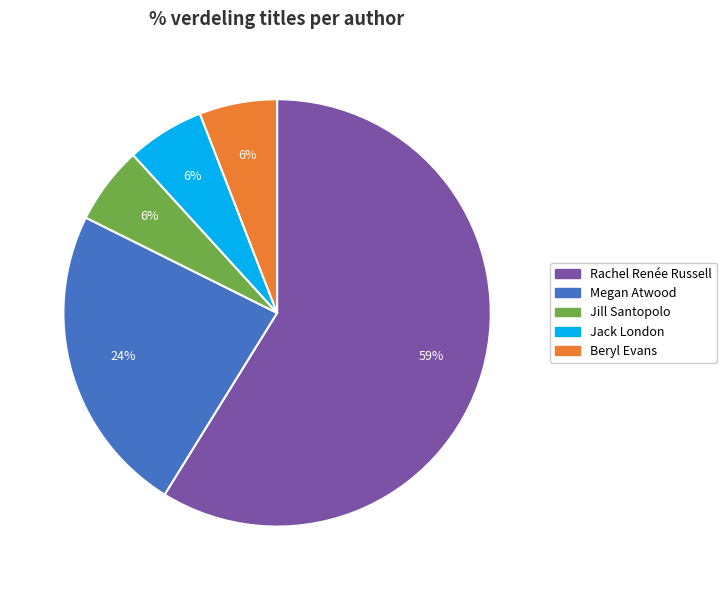

Is there a majority slice in this chart?

Yes